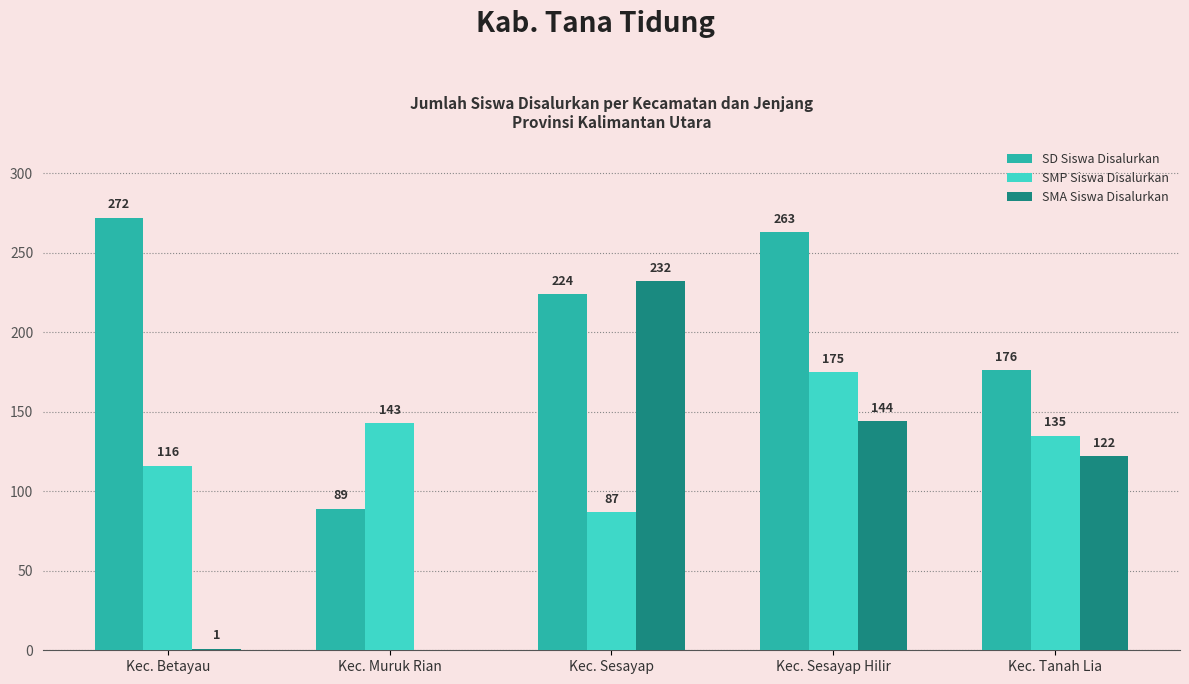

Is the value of SMP Siswa Disalurkan at Kec. Betayau greater than the value of SD Siswa Disalurkan at Kec. Tanah Lia?

No